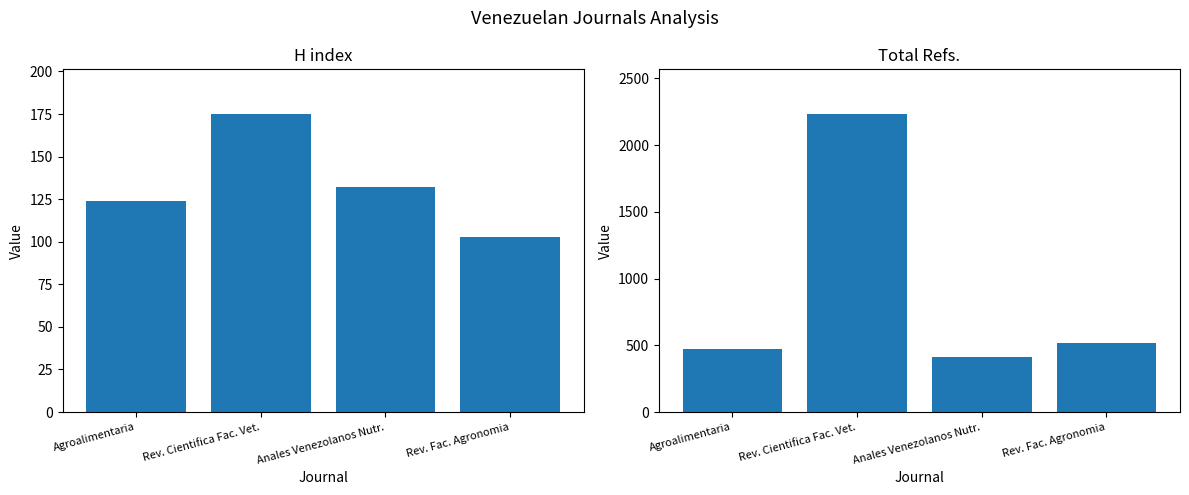

What is the sum of the H index values at Rev. Fac. Agronomia and Anales Venezolanos Nutr.?

235